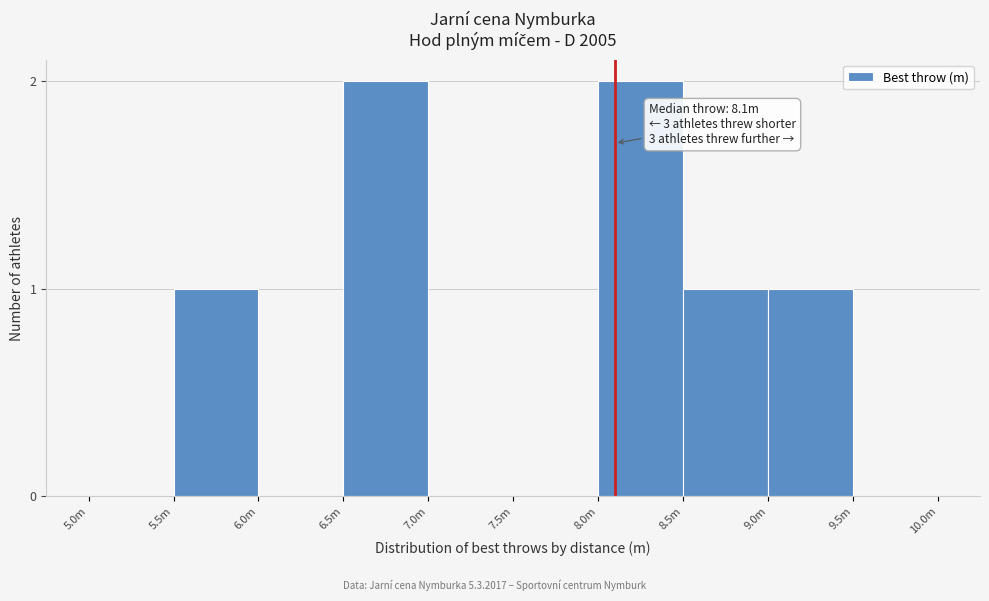

Reading left to right, list all the values displayed in this chart.

5.0m=0	5.5m=1	6.0m=0	6.5m=2	7.0m=0	7.5m=0	8.0m=2	8.5m=1	9.0m=1	9.5m=0